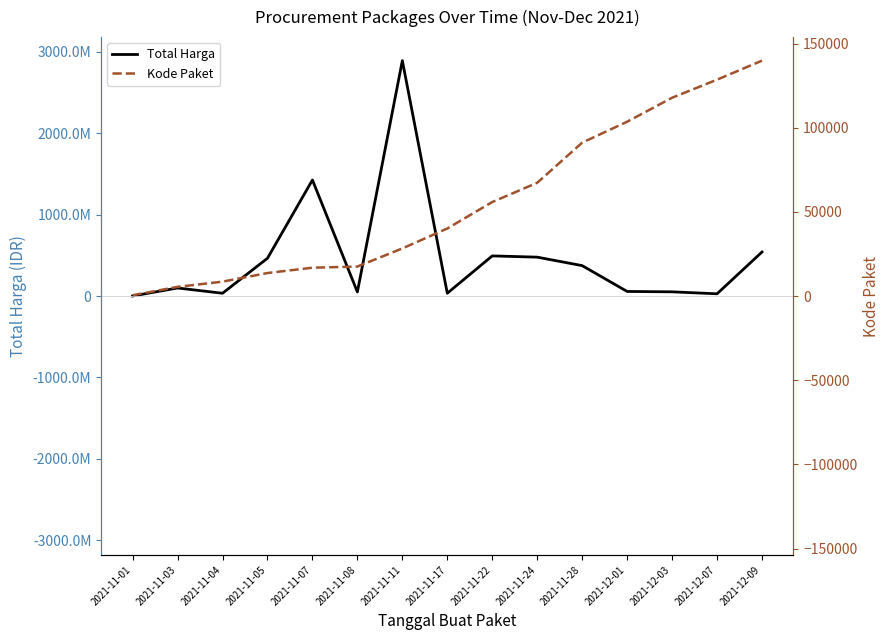

What is the value of the Total Harga point at the 6th from the left?

49730040